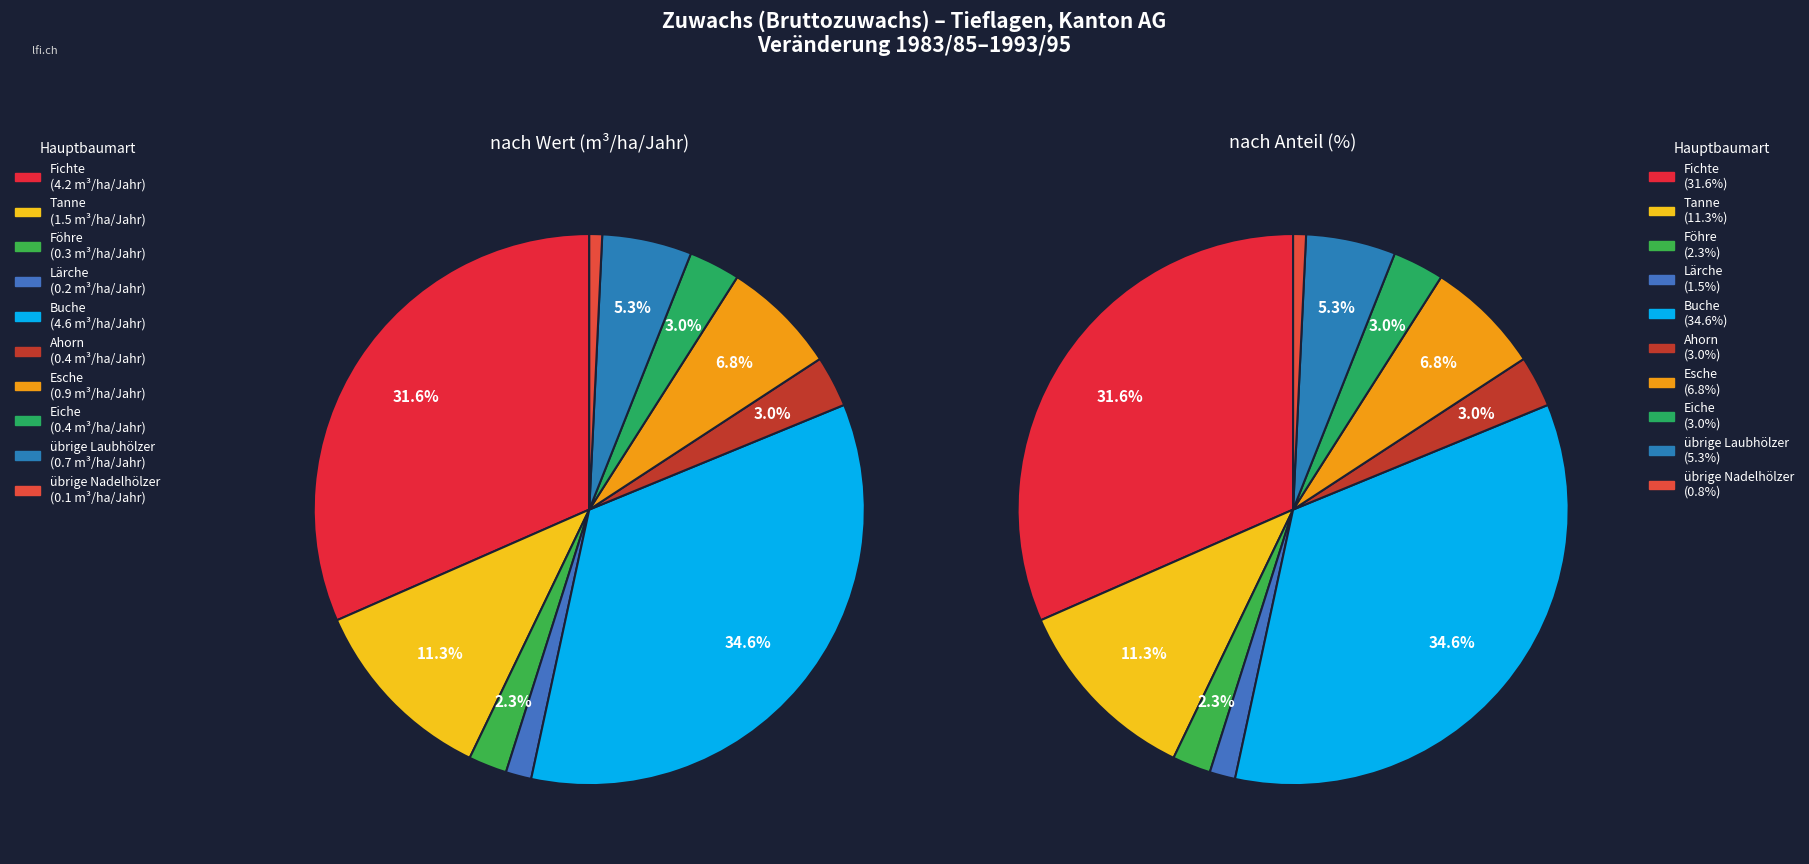

What portion of the pie excludes Eiche?

97.0%